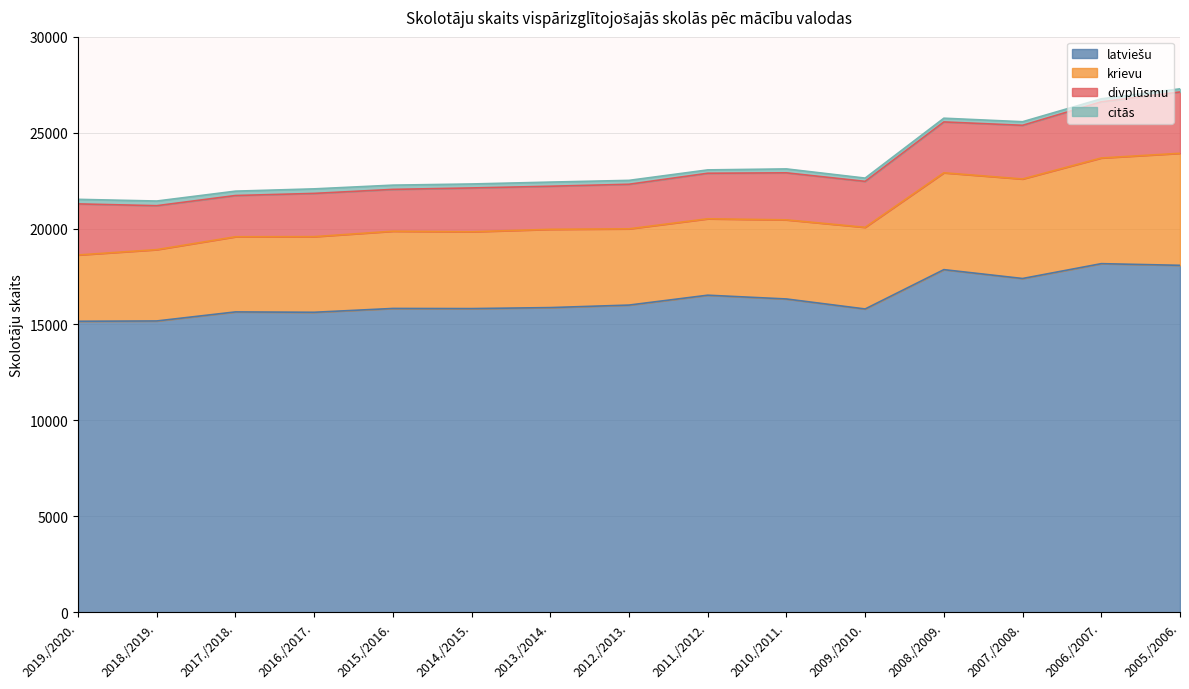

Where is the first local maximum for krievu?

2015./2016.